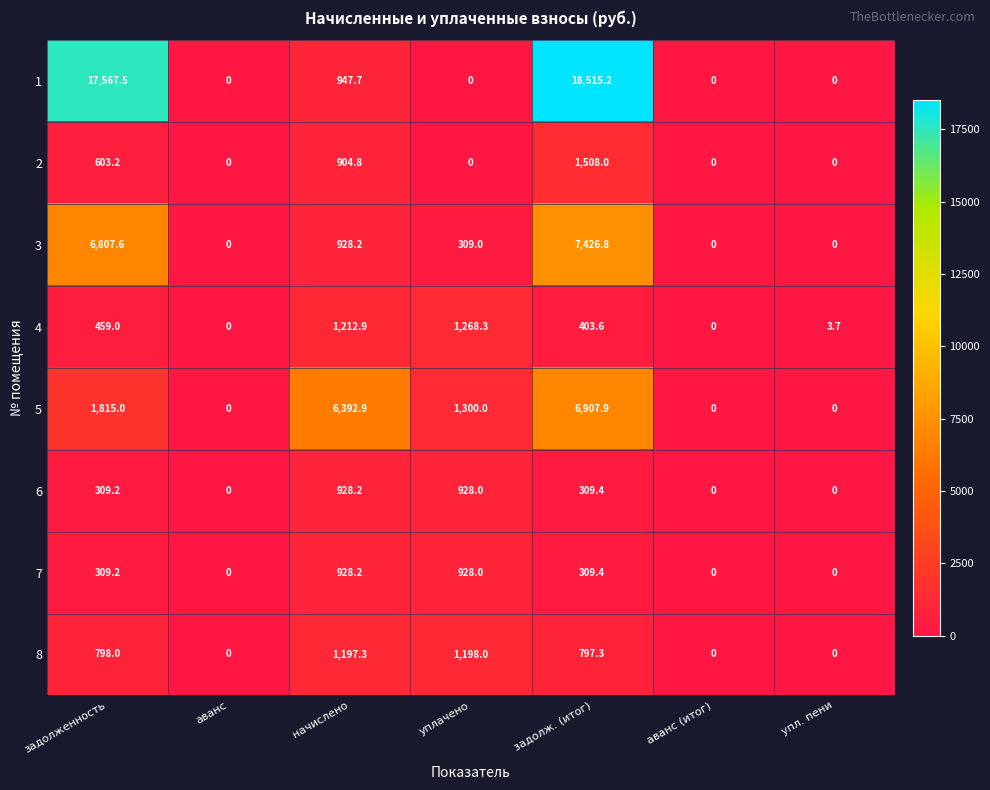

How many categories are shown in the chart?

7